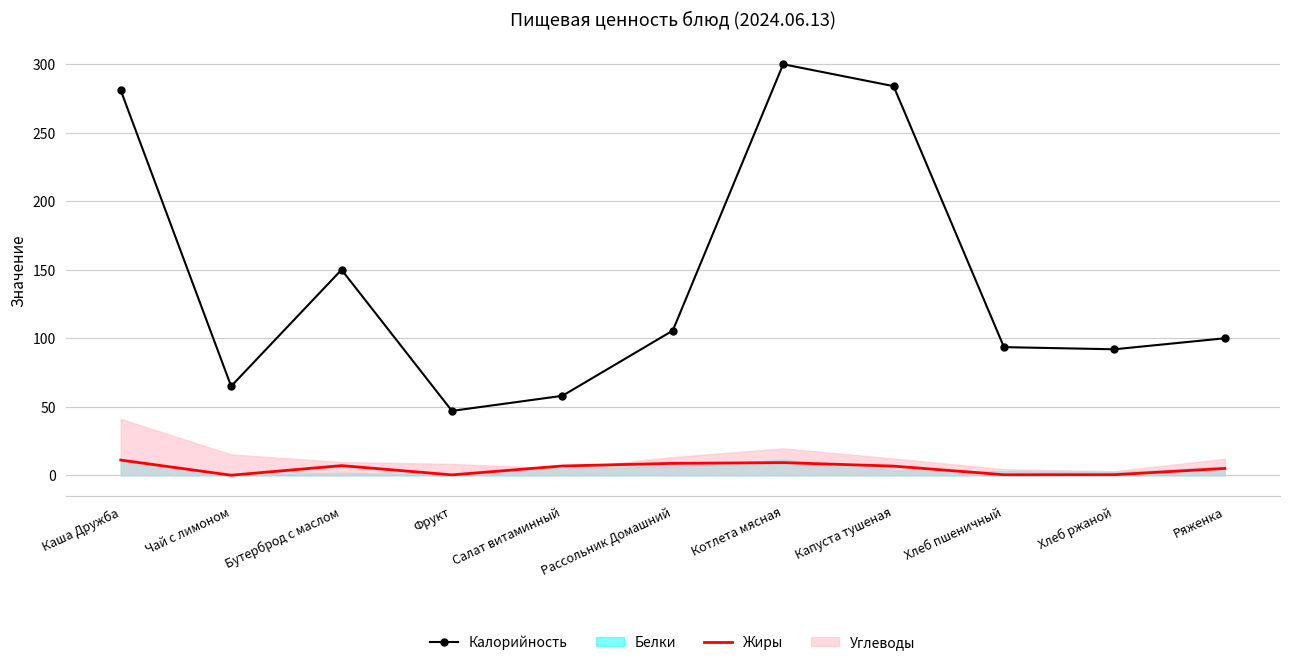

What is the minimum value for Калорийность?

47.0